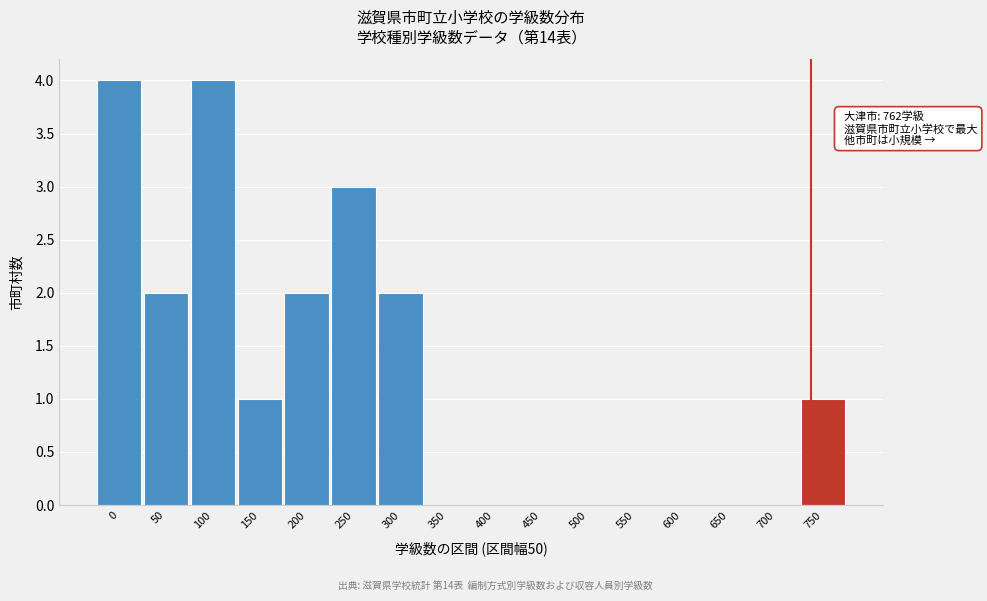

Reading right to left, extract all data points from this chart.

750=1	700=0	650=0	600=0	550=0	500=0	450=0	400=0	350=0	300=2	250=3	200=2	150=1	100=4	50=2	0=4